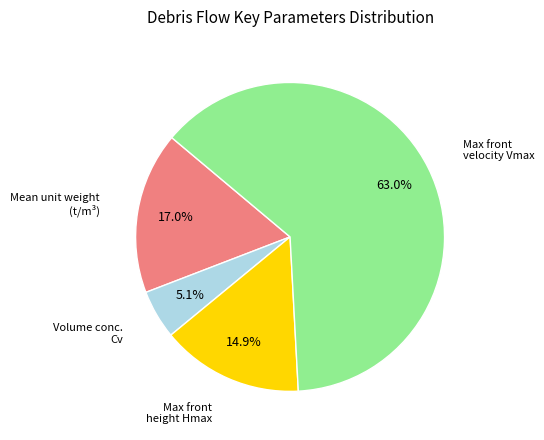

Which has a higher value, Max front velocity Vmax or Volume conc. Cv?

Max front velocity Vmax